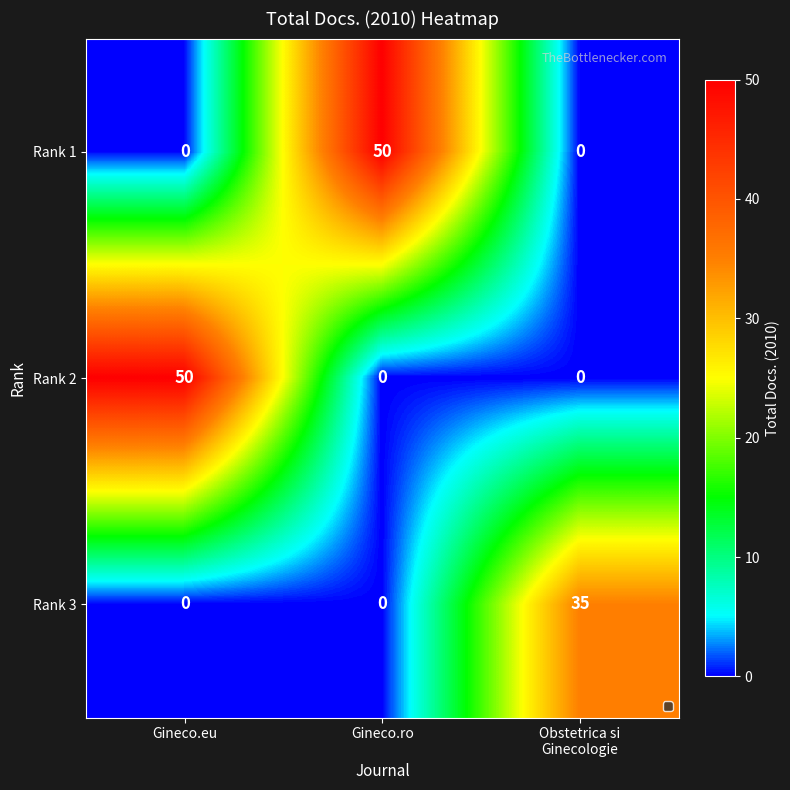

How many positive values does the Rank 1 series have?

1